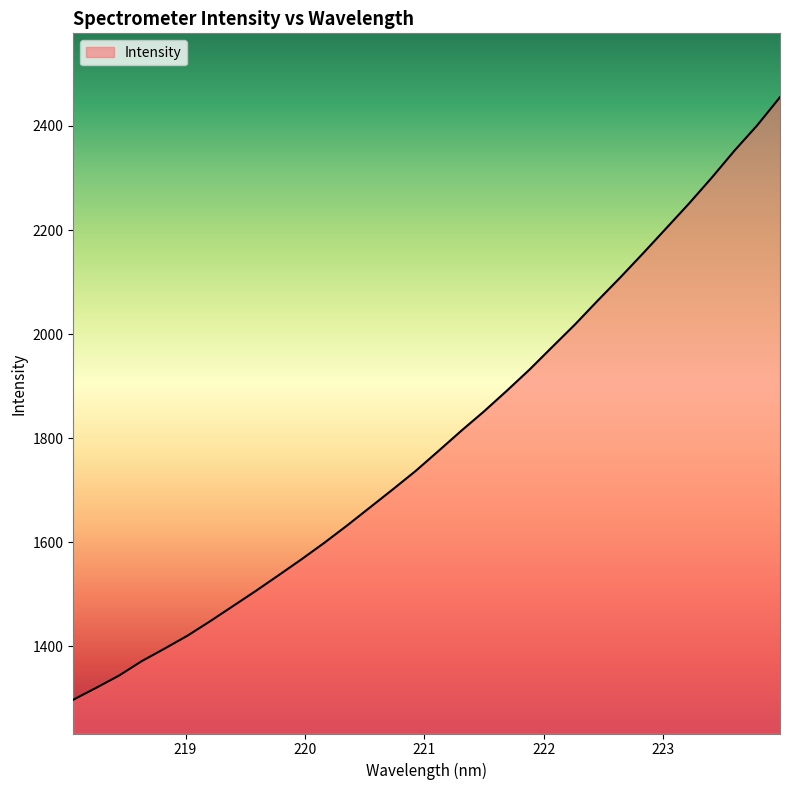

What is the minimum value shown in the chart?

1297.3